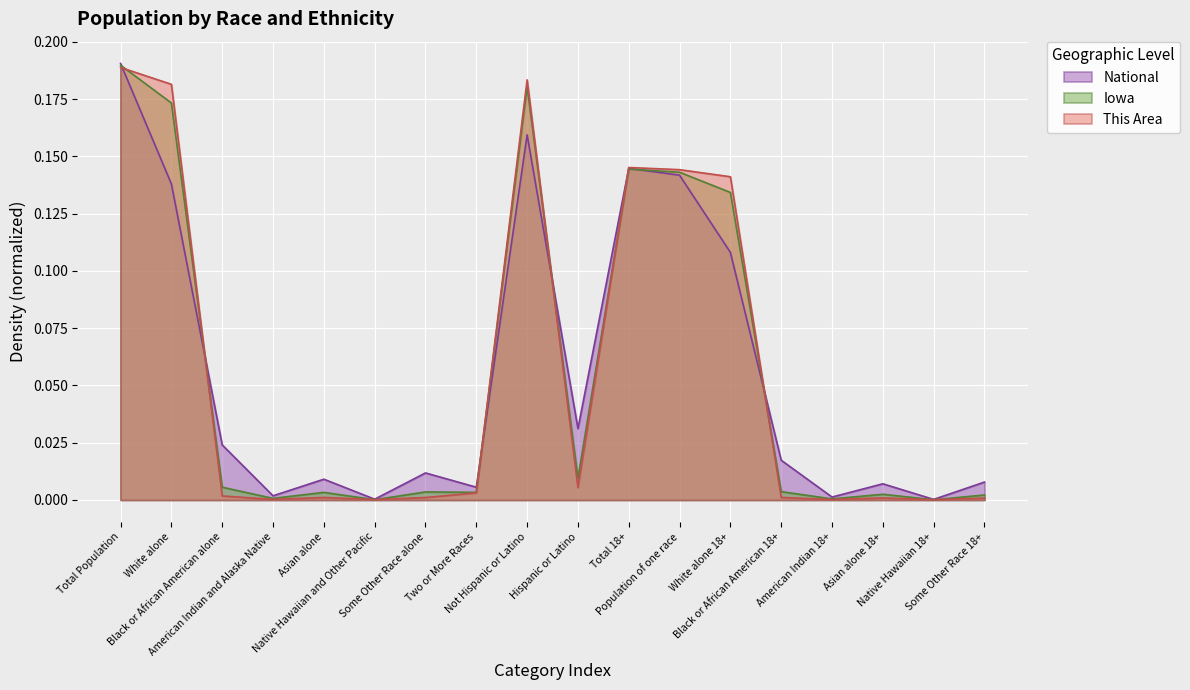

Rank the series by their maximum value, from highest to lowest.

National, Iowa, This Area